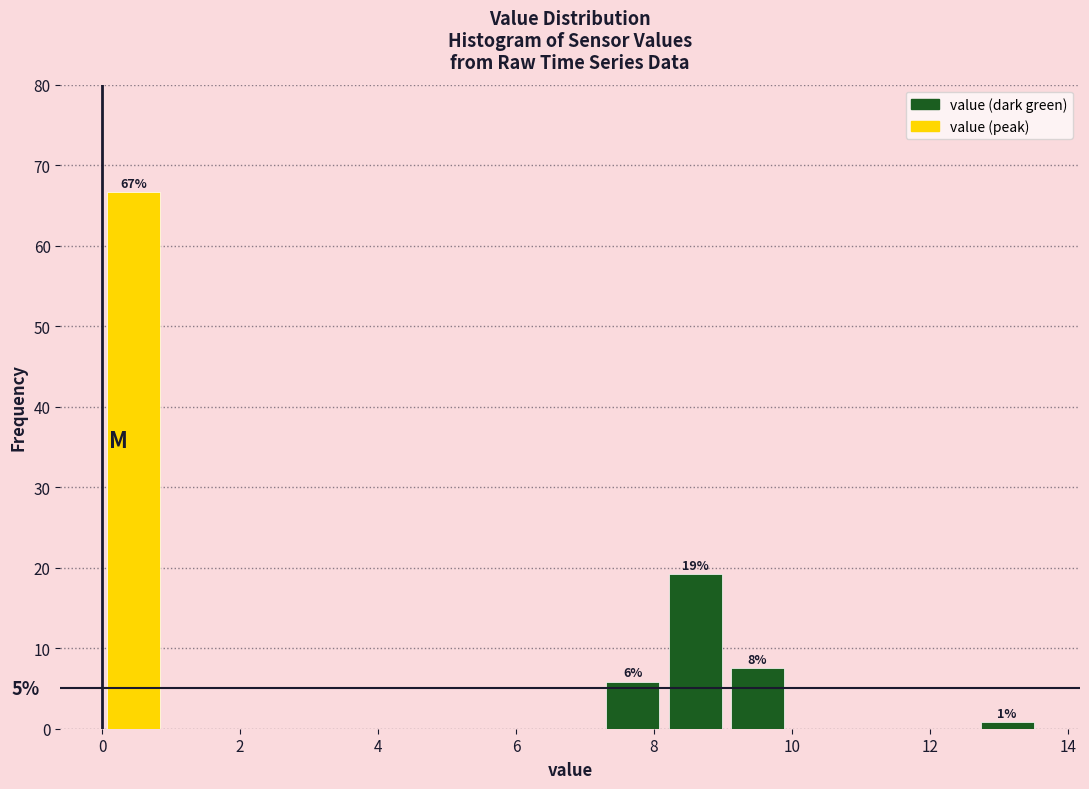

Which range on the x-axis has the tallest bar?

0.0 to 1.0